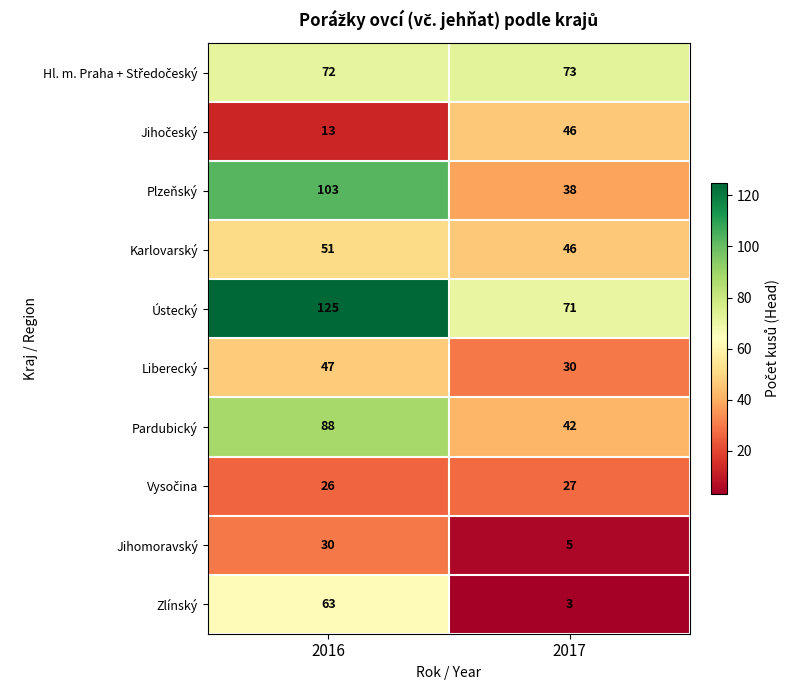

Which series has the widest spread of values?

Plzeňský